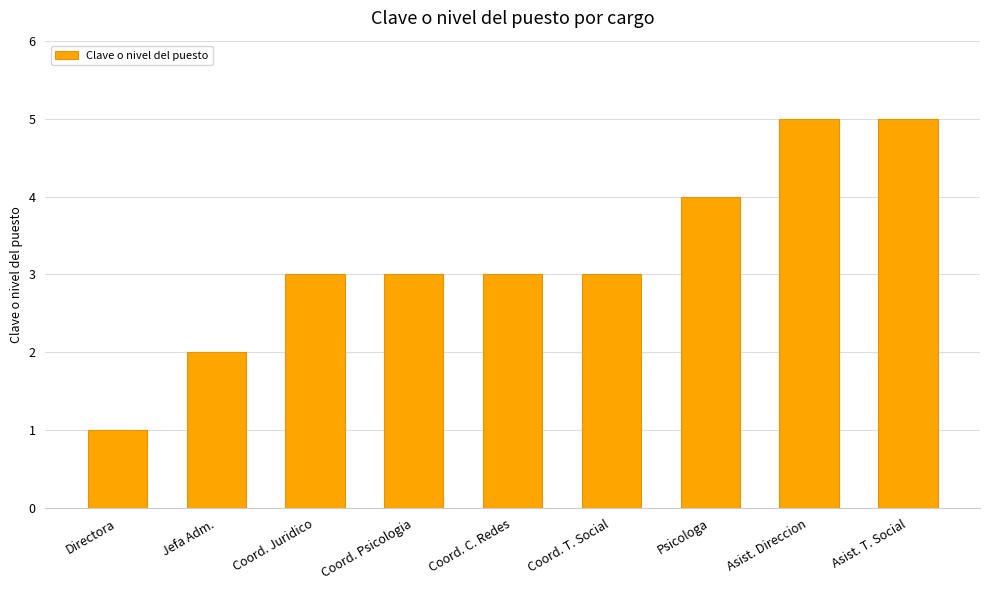

Reading left to right, extract all data points from this chart.

Directora=1	Jefa Adm.=2	Coord. Juridico=3	Coord. Psicologia=3	Coord. C. Redes=3	Coord. T. Social=3	Psicologa=4	Asist. Direccion=5	Asist. T. Social=5